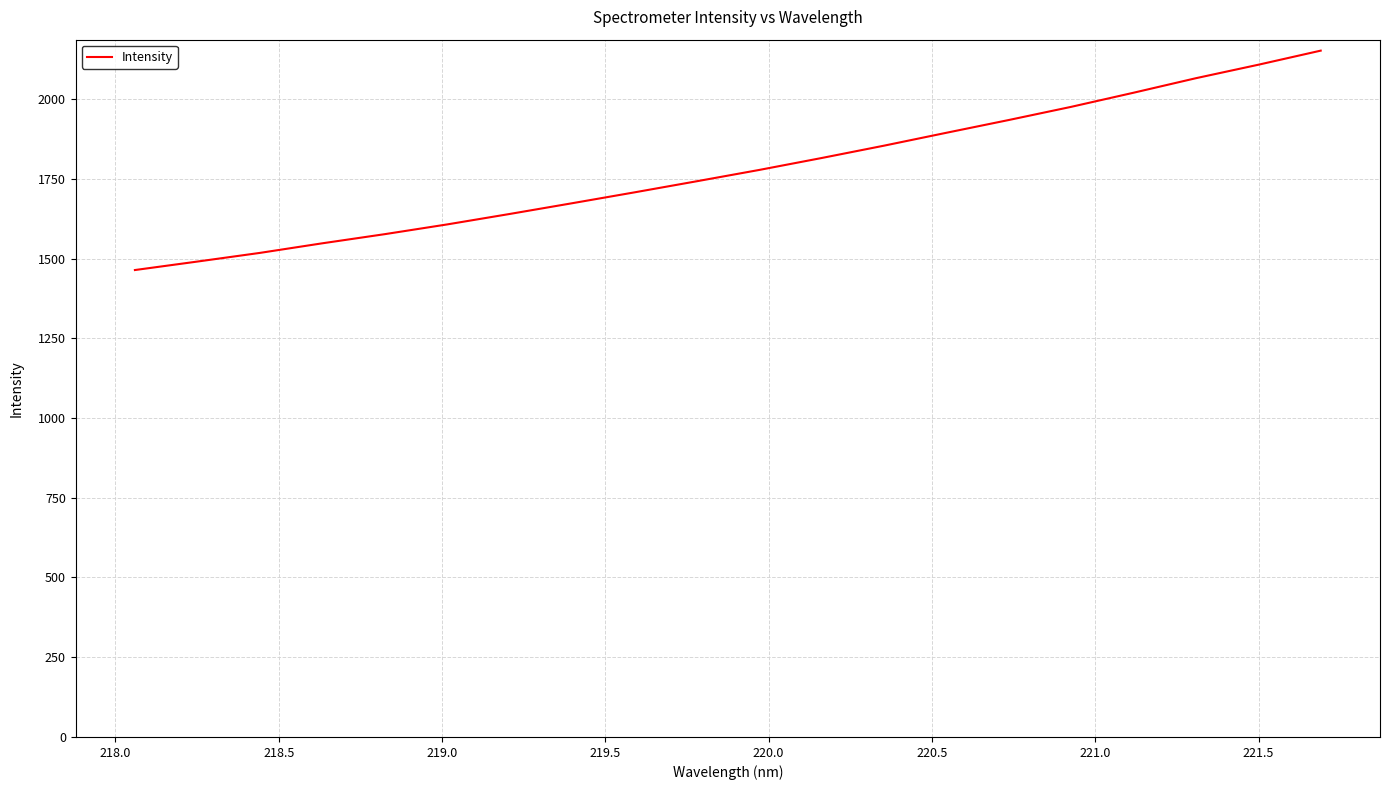

What is the average value?

1778.0